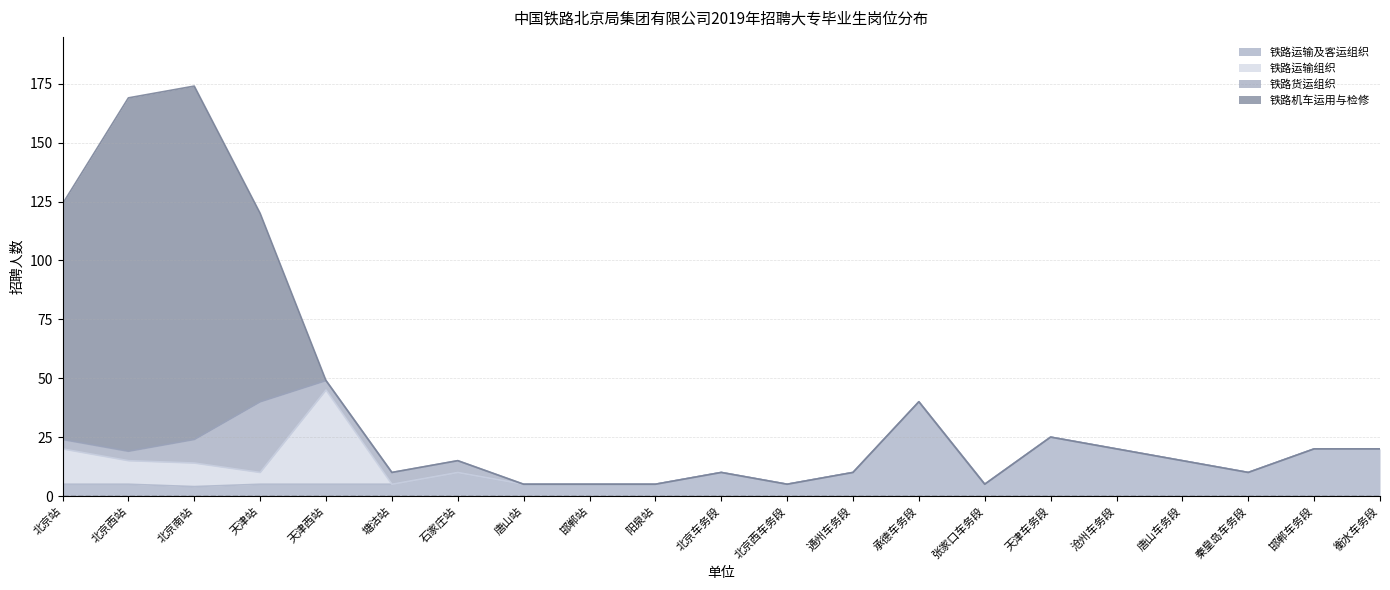

What is the difference between the 铁路运输及客运组织 values at 石家庄站 and 沧州车务段?

10